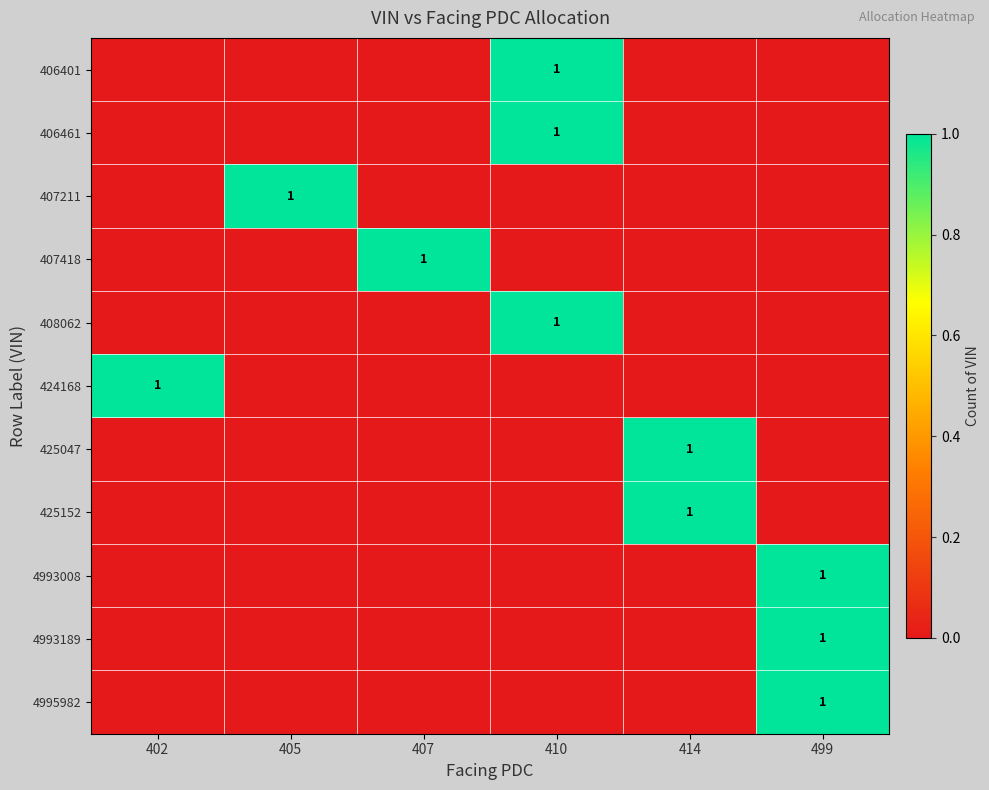

True or false: 407418 has a value of 1 at 407.

True